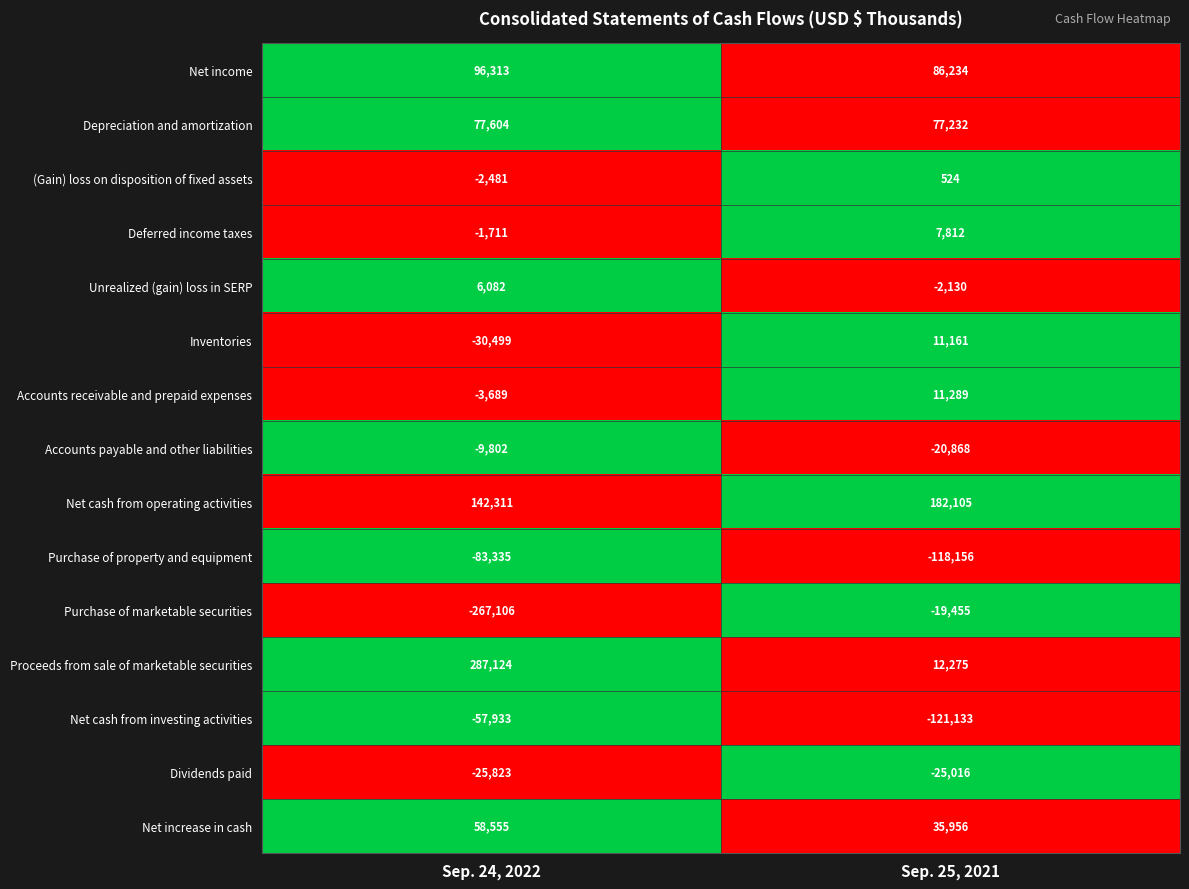

Which series has the largest total across all categories?

Net cash from operating activities